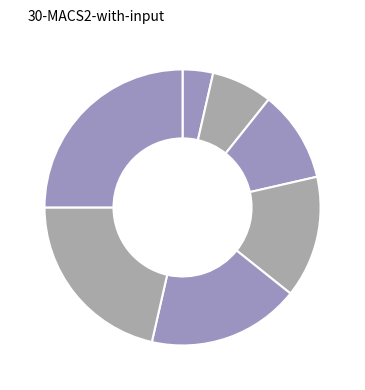

Does any single category account for the majority?

No